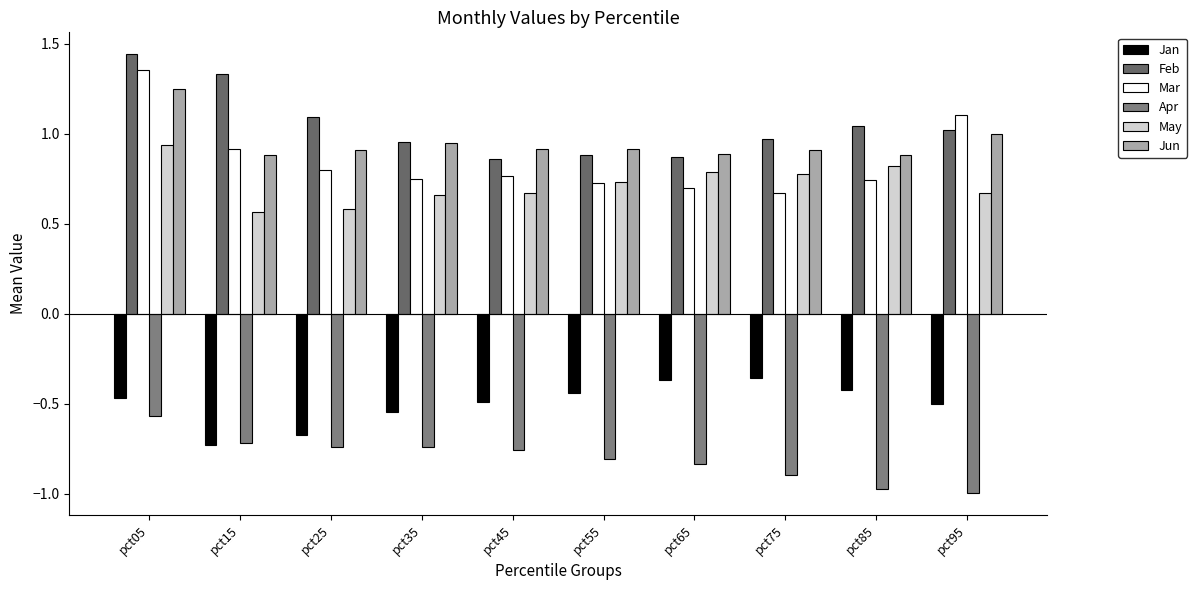

Reading left to right, what are all the values shown in this chart?

Jan: pct05=-0.5	pct15=-0.7	pct25=-0.7	pct35=-0.5	pct45=-0.5	pct55=-0.4	pct65=-0.4	pct75=-0.4	pct85=-0.4	pct95=-0.5
Feb: pct05=1.4	pct15=1.3	pct25=1.1	pct35=1.0	pct45=0.9	pct55=0.9	pct65=0.9	pct75=1.0	pct85=1.0	pct95=1.0
Mar: pct05=1.4	pct15=0.9	pct25=0.8	pct35=0.7	pct45=0.8	pct55=0.7	pct65=0.7	pct75=0.7	pct85=0.7	pct95=1.1
Apr: pct05=-0.6	pct15=-0.7	pct25=-0.7	pct35=-0.7	pct45=-0.8	pct55=-0.8	pct65=-0.8	pct75=-0.9	pct85=-1.0	pct95=-1.0
May: pct05=0.9	pct15=0.6	pct25=0.6	pct35=0.7	pct45=0.7	pct55=0.7	pct65=0.8	pct75=0.8	pct85=0.8	pct95=0.7
Jun: pct05=1.2	pct15=0.9	pct25=0.9	pct35=0.9	pct45=0.9	pct55=0.9	pct65=0.9	pct75=0.9	pct85=0.9	pct95=1.0